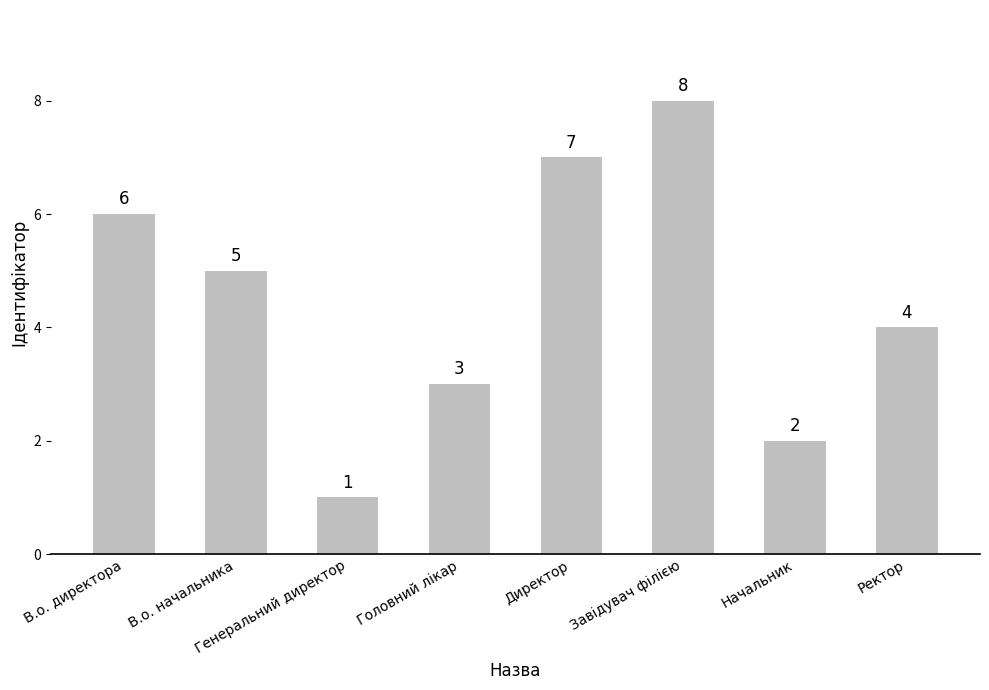

Reading left to right, transcribe all the data shown in this chart.

В.о. директора=6	В.о. начальника=5	Генеральний директор=1	Головний лікар=3	Директор=7	Завідувач філією=8	Начальник=2	Ректор=4